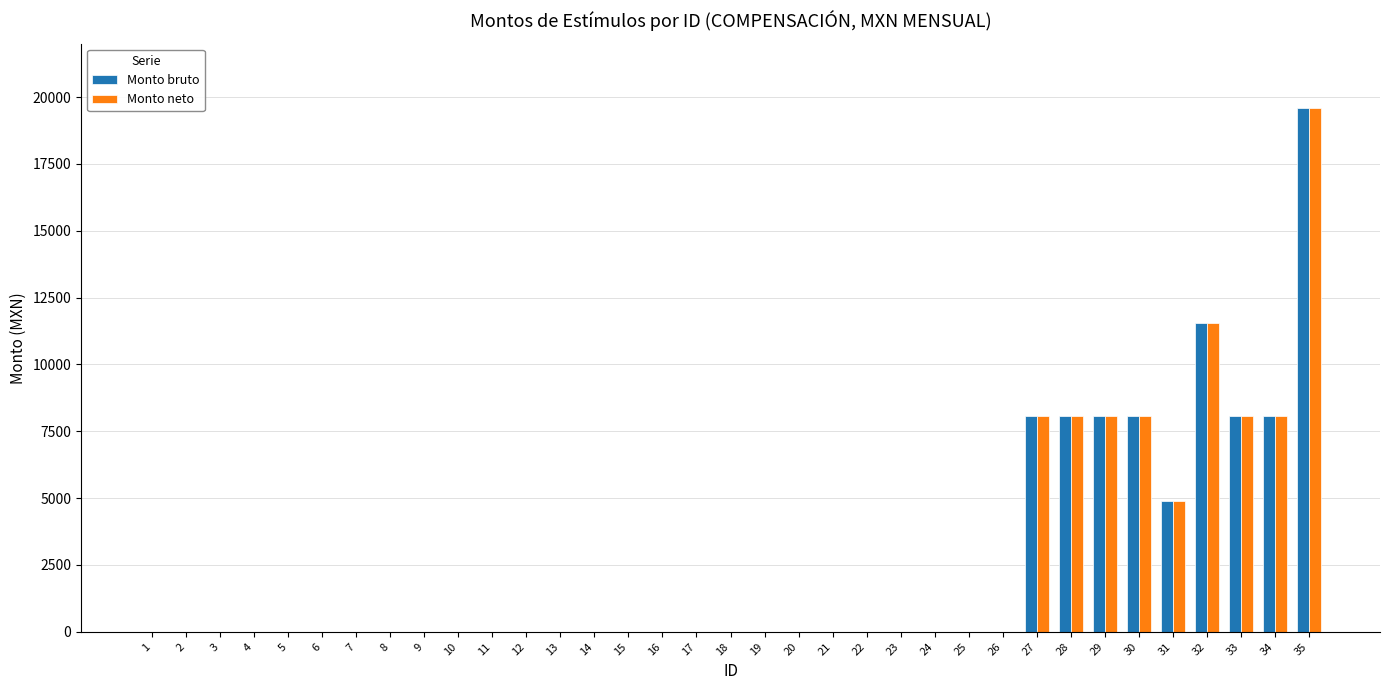

What are all the series names shown in the legend?

Monto bruto, Monto neto